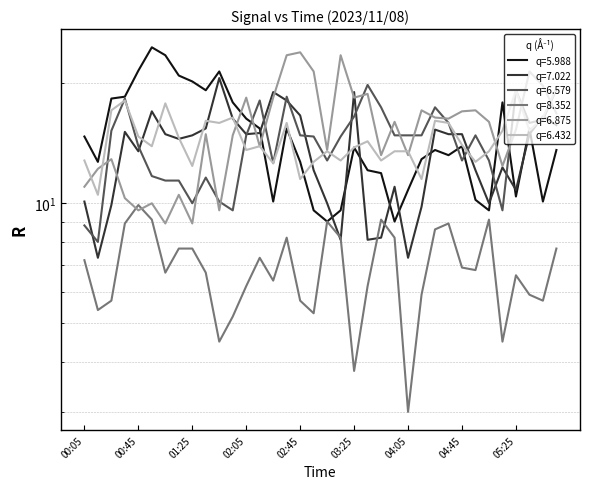

Is the value of 6.579 at 05:25 greater than the value of 8.352 at 00:25?

Yes